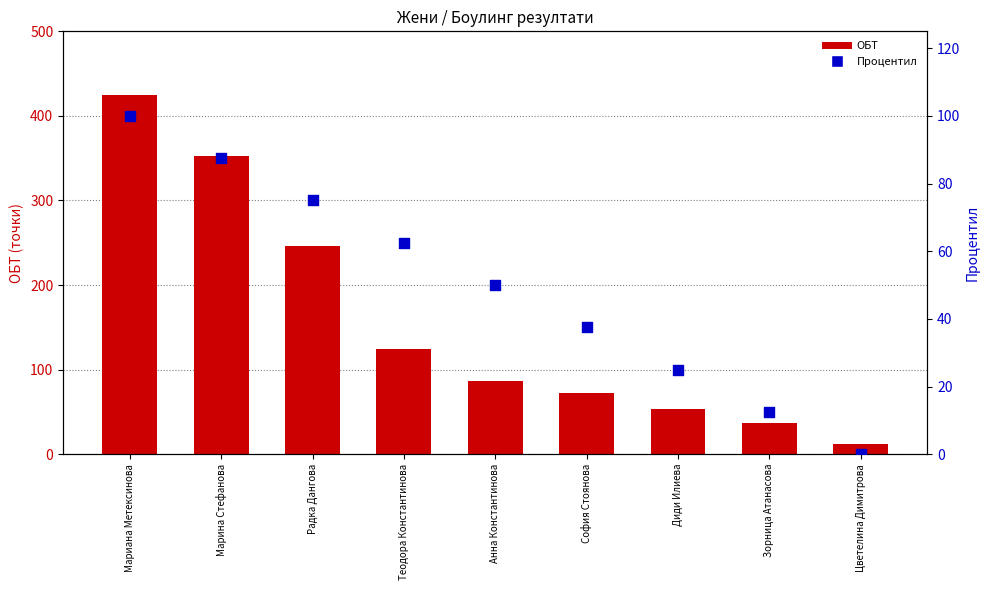

Which series reaches the minimum Y coordinate?

Процентил